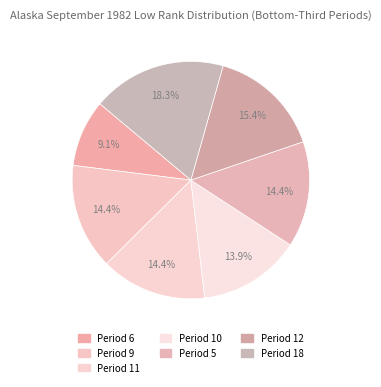

True or false: Period 5 accounts for 4% of the total.

False